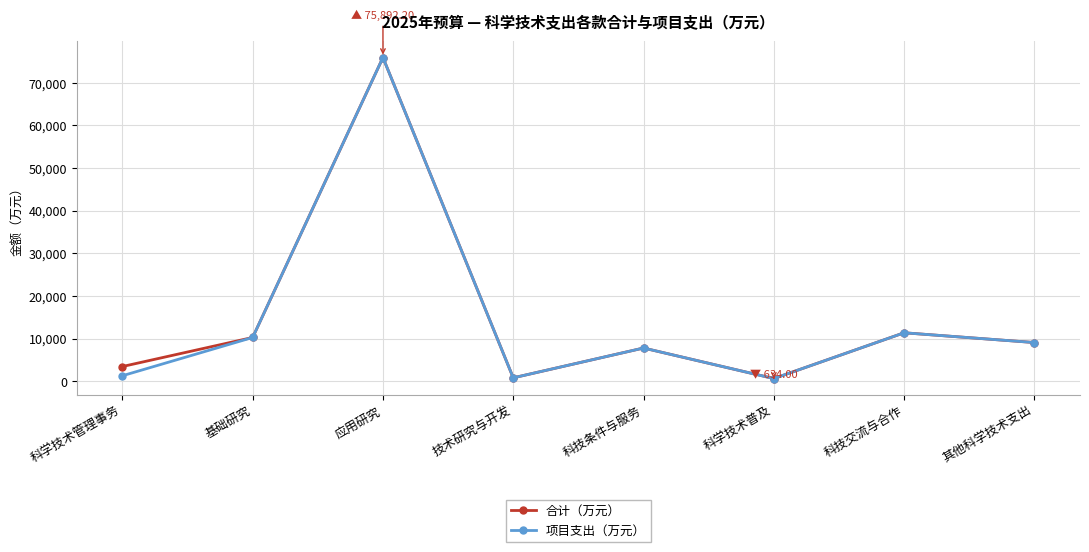

What is the maximum value for 合计（万元）?

75892.2